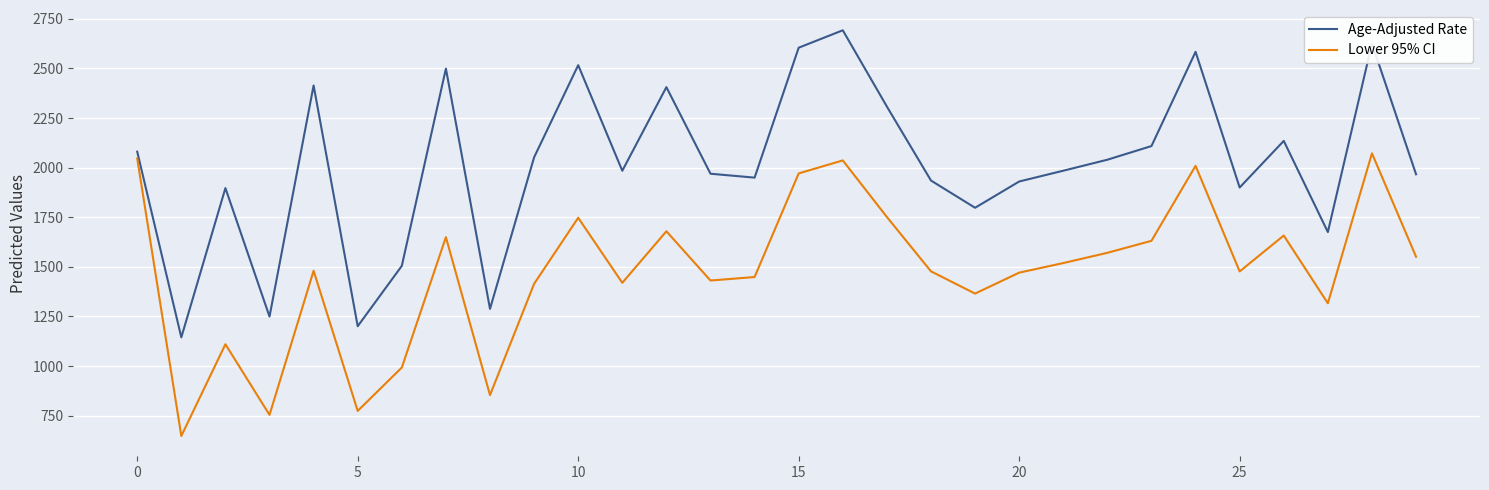

What is the lowest value of the Age-Adjusted Rate series?

1144.6